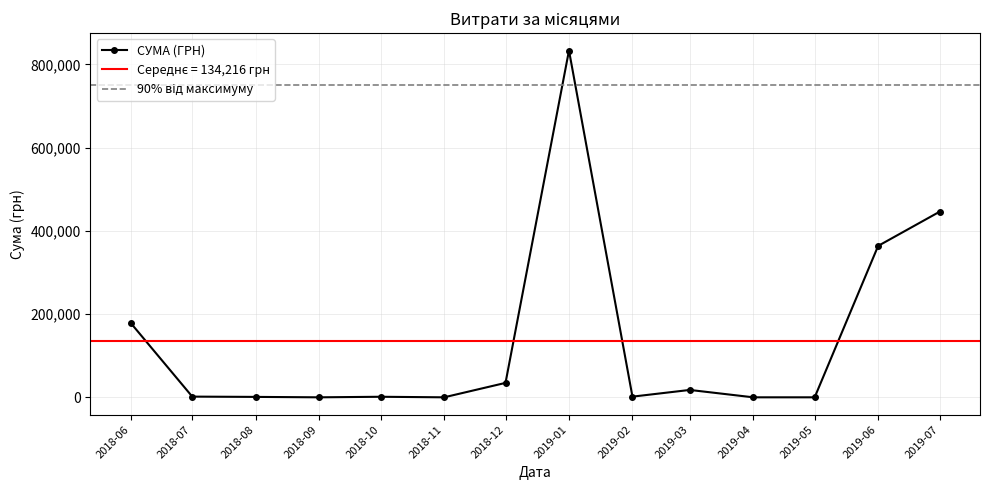

What is the minimum value shown in the chart?

203.2